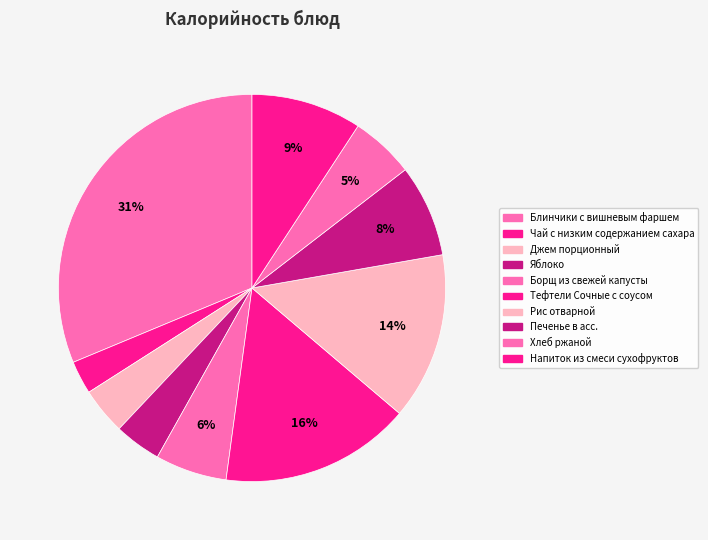

How many segments does this pie chart have?

10